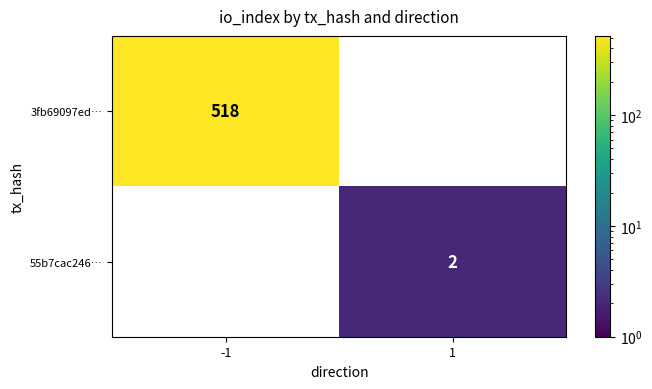

Rank the series by their maximum value, from highest to lowest.

3fb69097ed…, 55b7cac246…